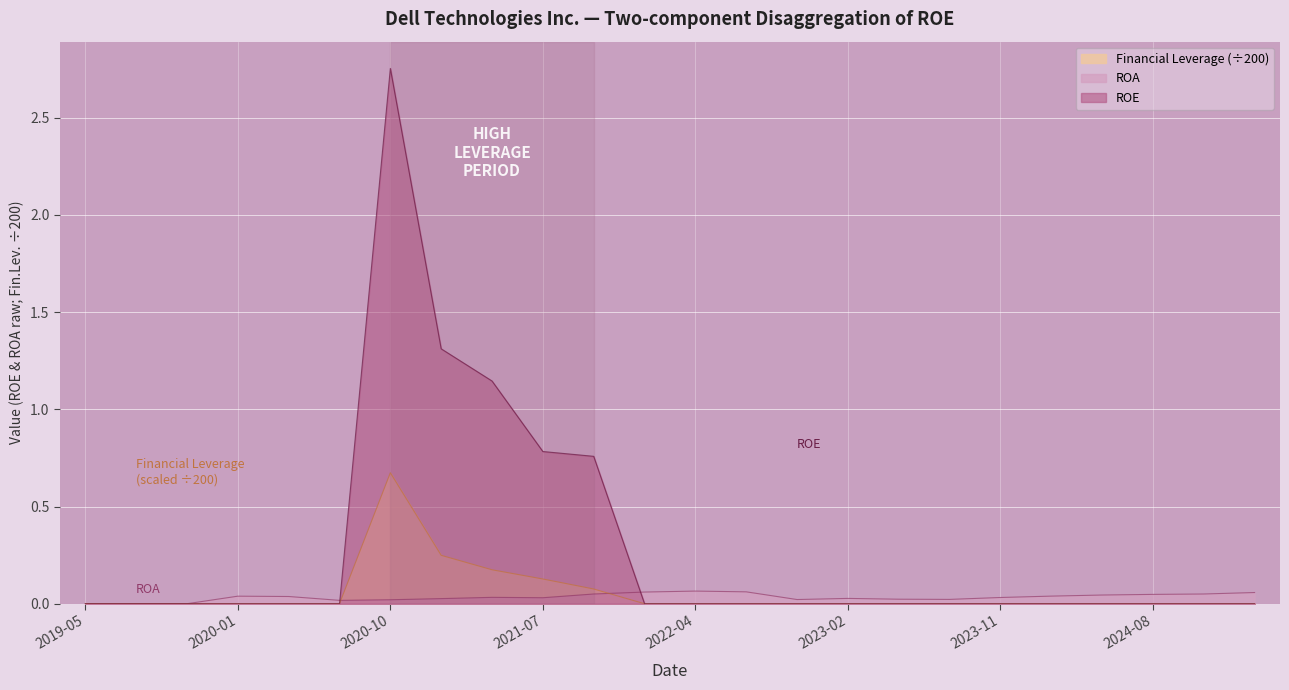

True or false: Financial Leverage and ROE cross at least once.

False